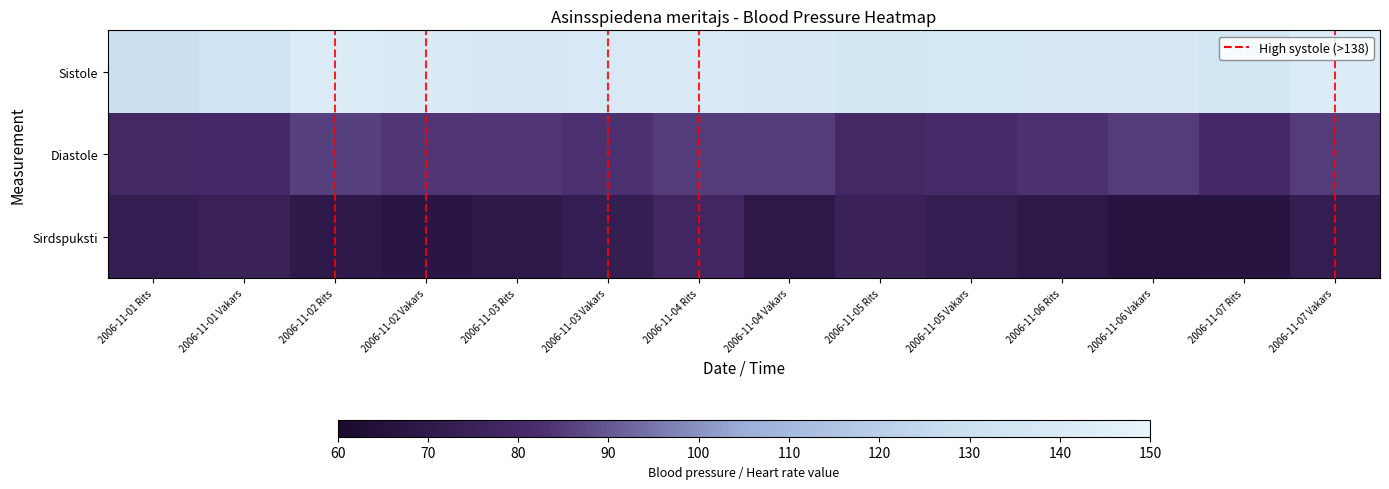

Between 2006-11-01 Rits and 2006-11-06 Vakars, which series saw the biggest shift?

Sistole